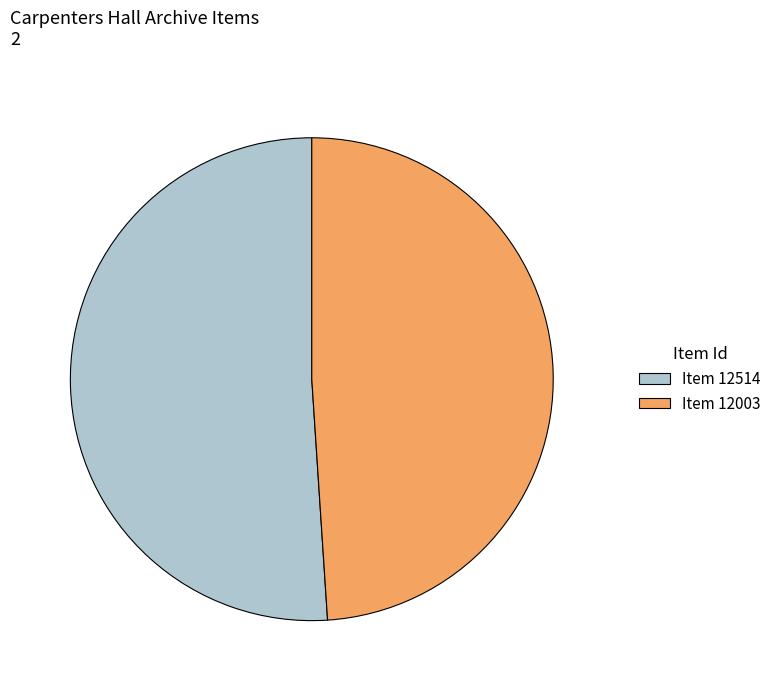

Is there a majority slice in this chart?

Yes